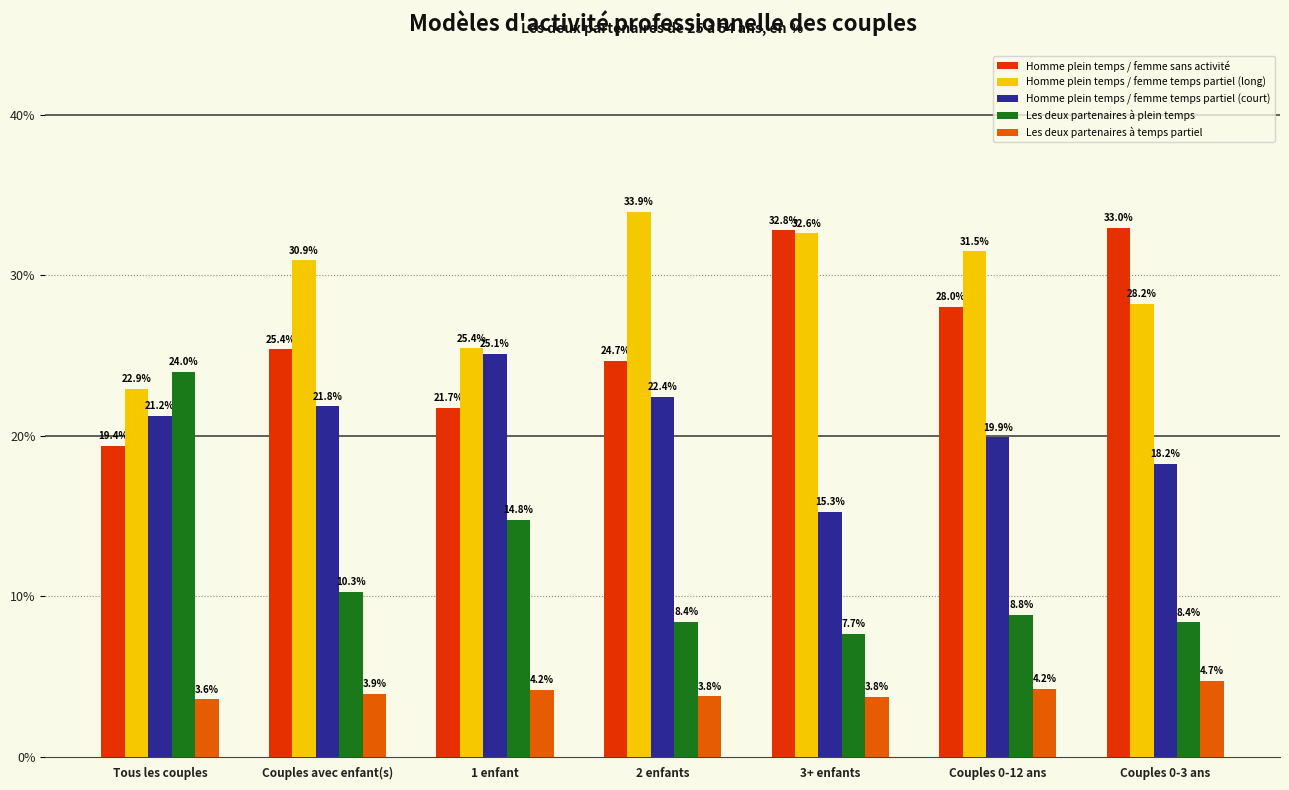

The Homme plein temps / femme temps partiel (long) series shows 33.9 at 2 enfants. True or false?

True